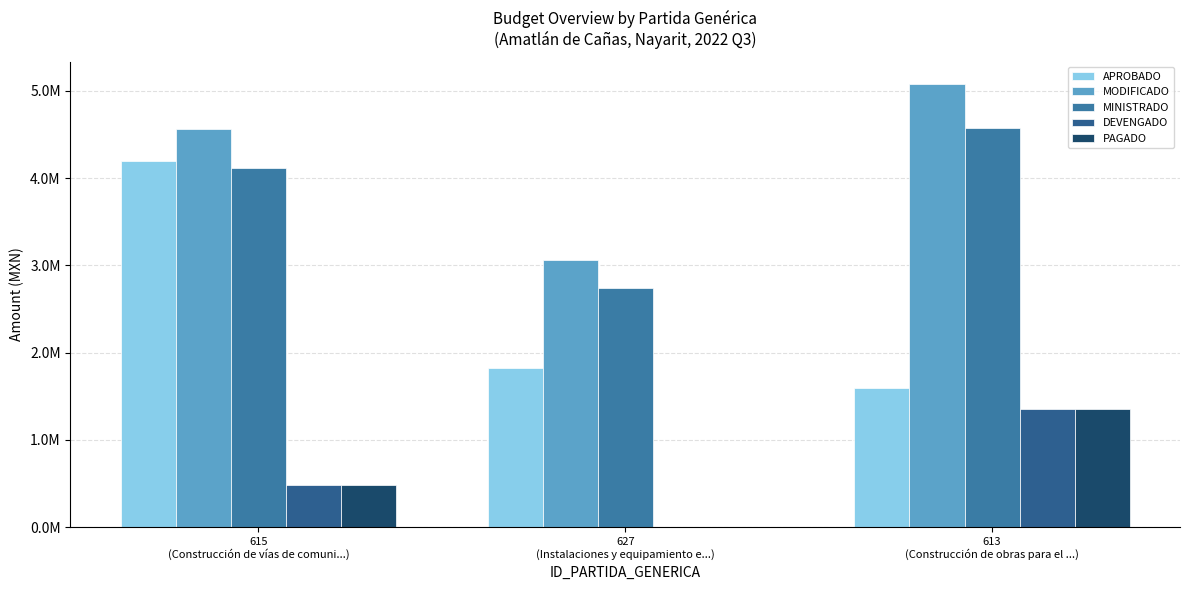

Rank the series by their maximum value, from highest to lowest.

MODIFICADO, MINISTRADO, APROBADO, DEVENGADO, PAGADO